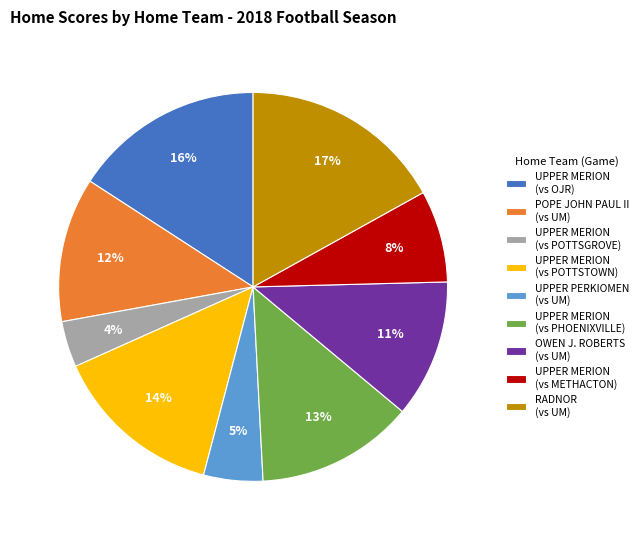

Count the number of slices in the pie.

9